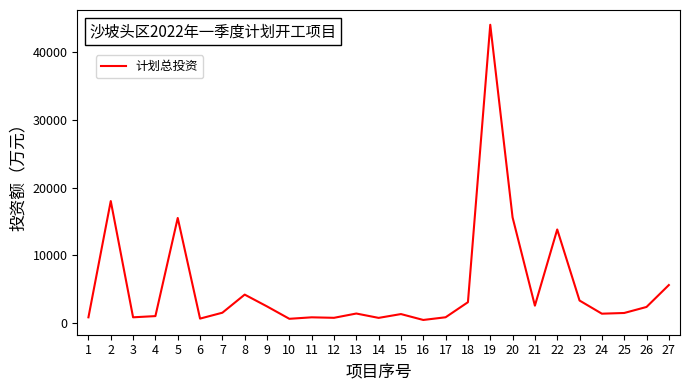

What is the ratio of the value at 12 to the value at 15?

0.6